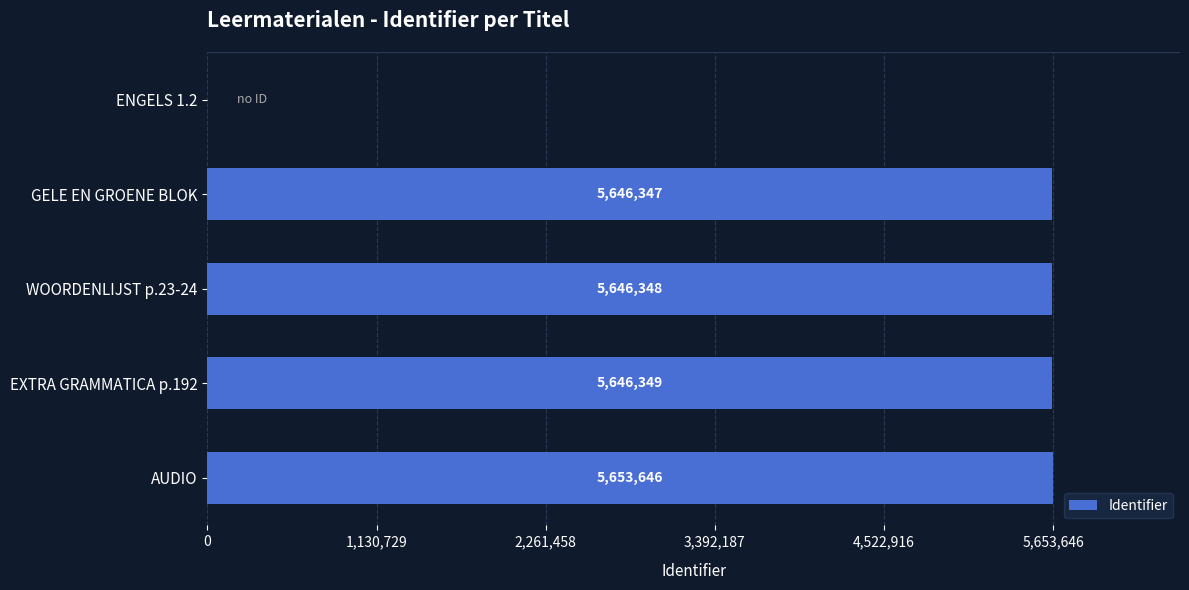

Which has a higher value, ENGELS 1.2 or EXTRA GRAMMATICA p.192?

EXTRA GRAMMATICA p.192